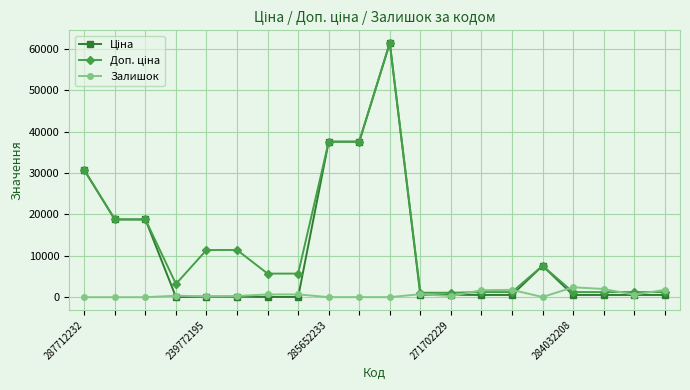

What is the value of the Залишок point at the 20th from the left?

1775.0